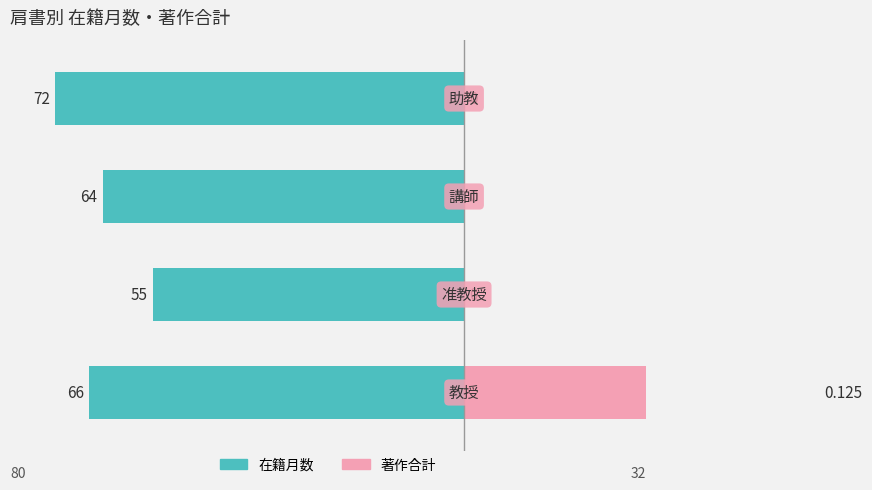

How many series are shown in this chart?

2